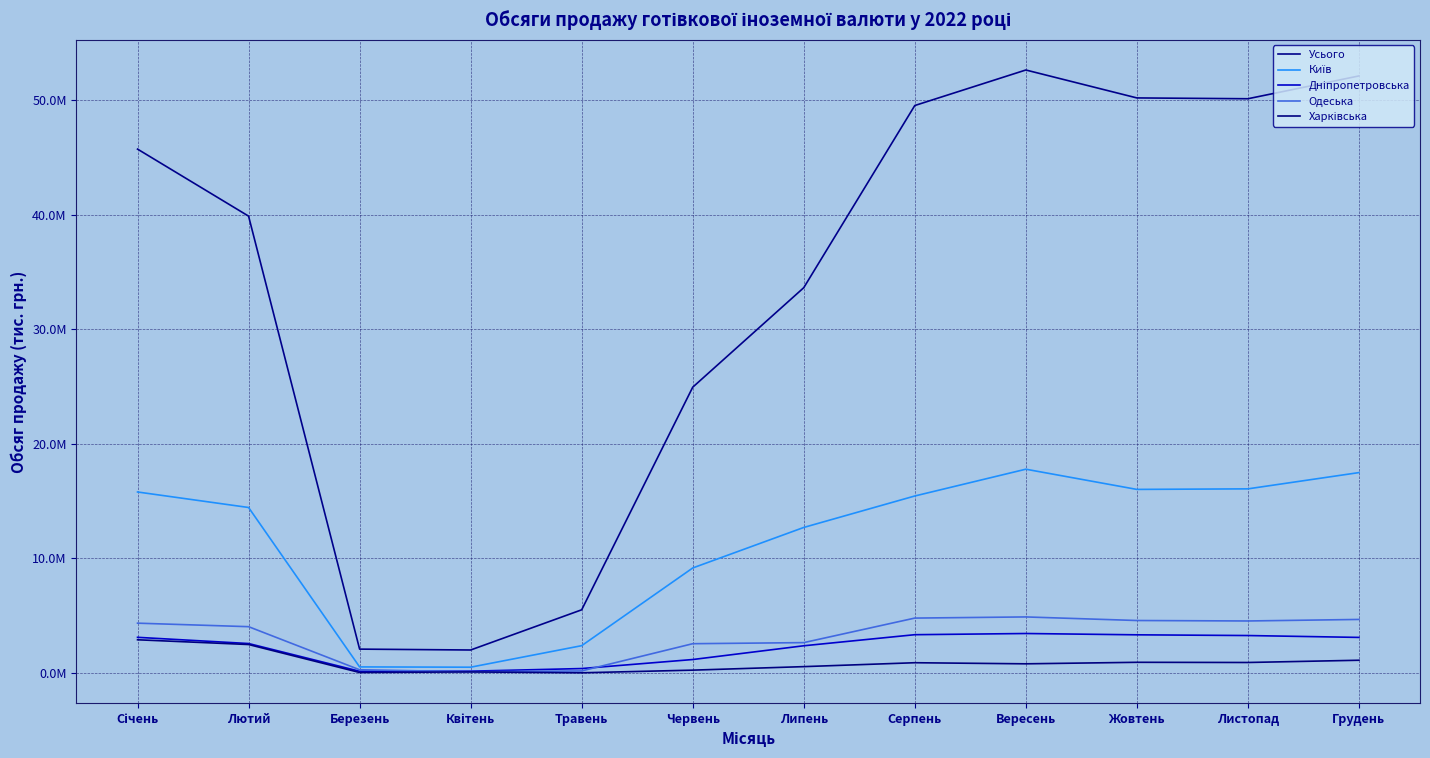

Rank the categories by Харківська value from highest to lowest.

Січень, Лютий, Грудень, Жовтень, Листопад, Серпень, Вересень, Липень, Червень, Квітень, Березень, Травень